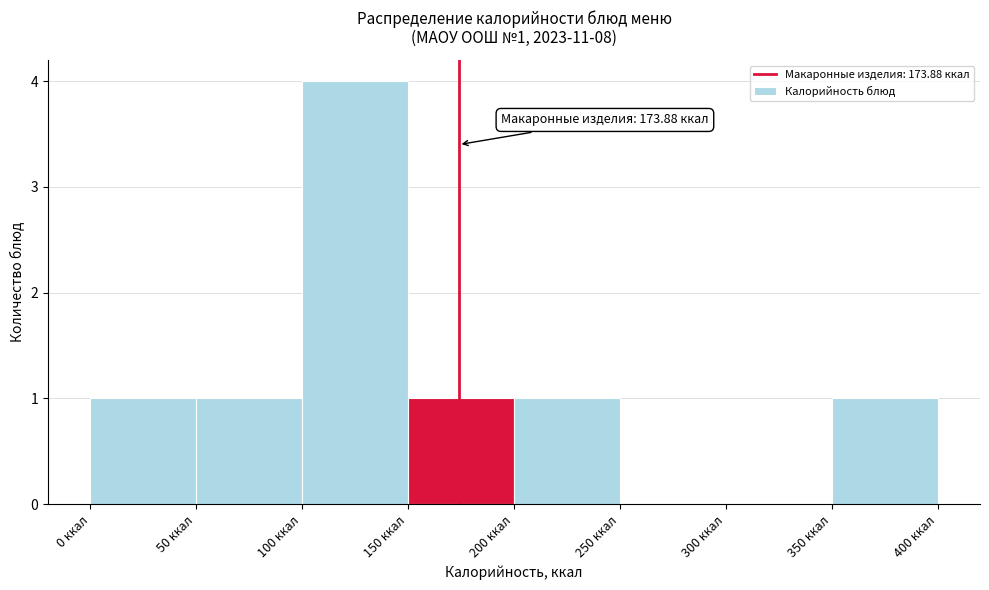

Over which range of the x-axis is the bar tallest?

100 to 150